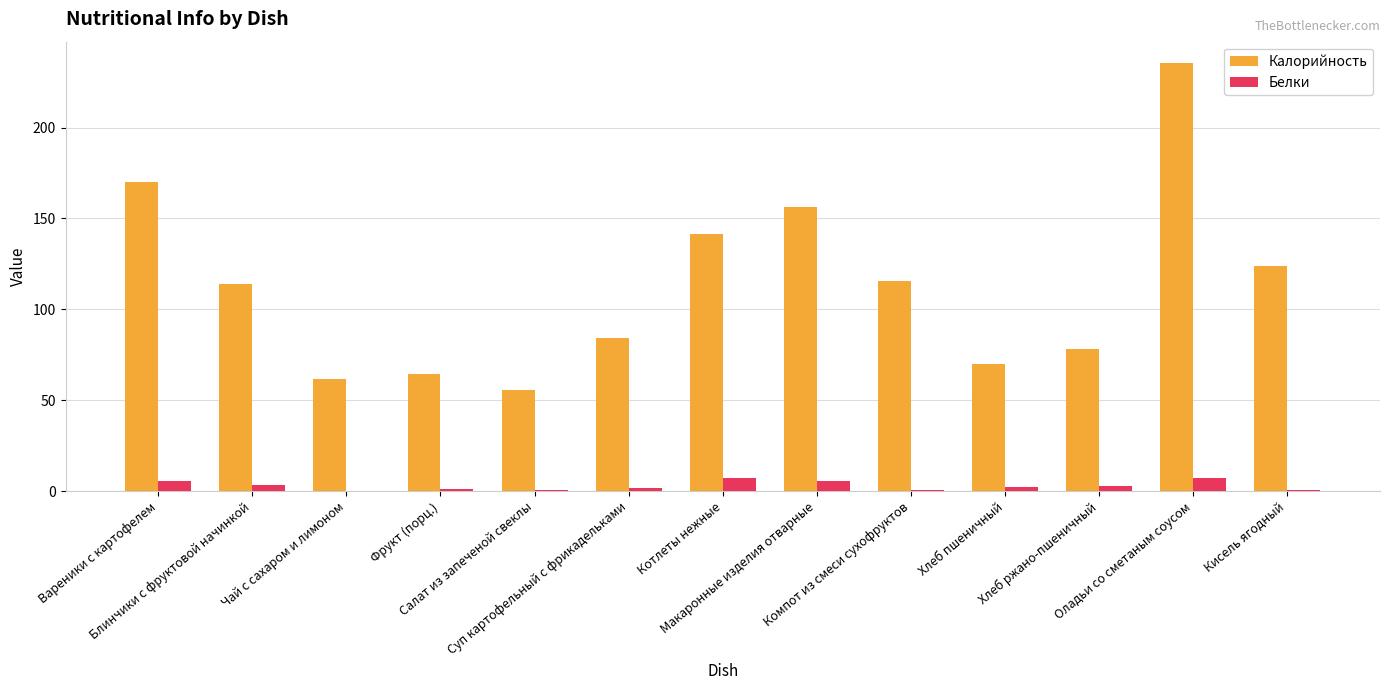

What is the sum of all Калорийность values?

1471.0